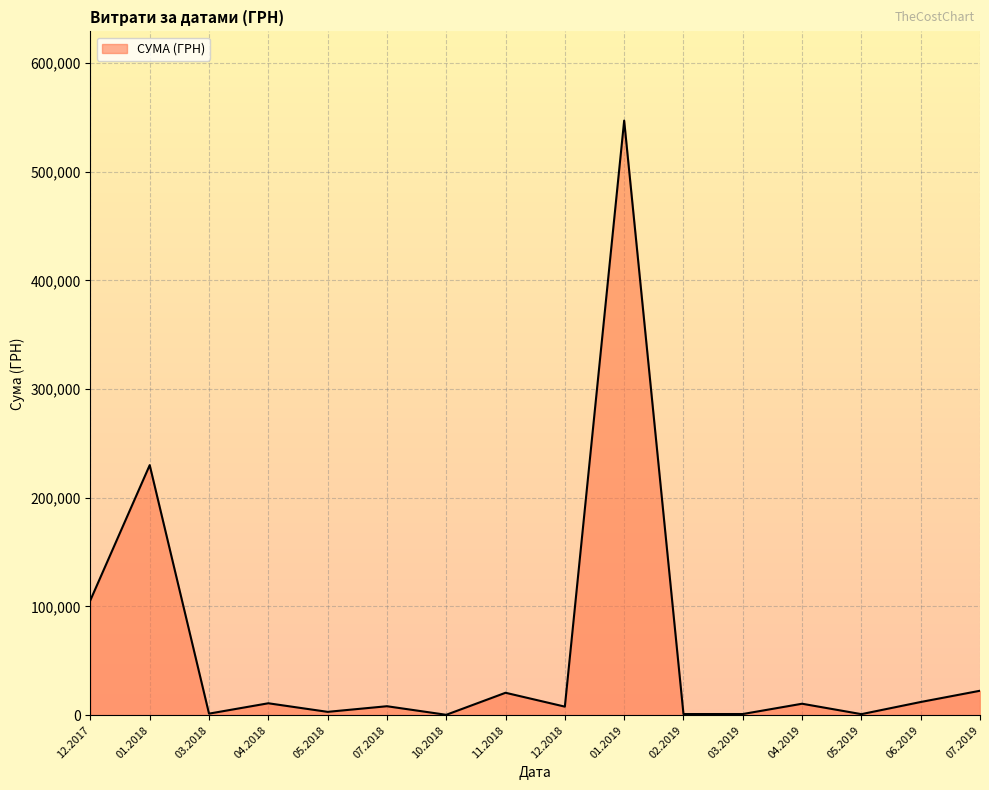

What is the greatest value displayed?

546929.7